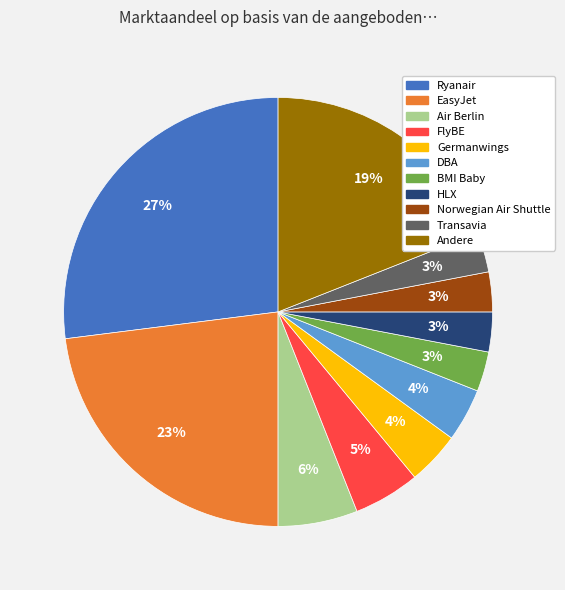

Is it true that Air Berlin is 1% of the pie?

False